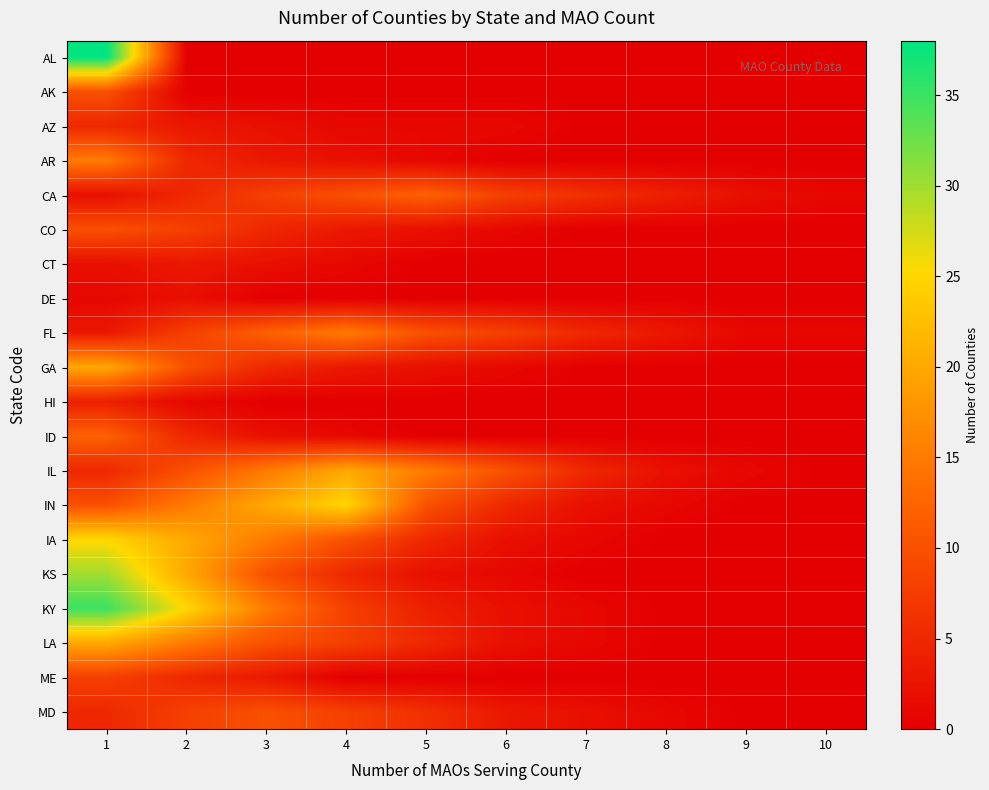

Reading right to left, extract all data points from this chart.

AL: 10=0	9=0	8=0	7=0	6=0	5=0	4=0	3=0	2=0	1=38
AK: 10=0	9=0	8=0	7=0	6=0	5=0	4=0	3=0	2=0	1=10
AZ: 10=0	9=0	8=0	7=0	6=1	5=1	4=1	3=2	2=3	1=5
AR: 10=0	9=0	8=0	7=0	6=0	5=1	4=2	3=3	2=5	1=15
CA: 10=1	9=2	8=4	7=6	6=8	5=12	4=10	3=8	2=5	1=2
CO: 10=0	9=0	8=0	7=0	6=1	5=2	4=3	3=5	2=8	1=10
CT: 10=0	9=0	8=0	7=0	6=0	5=0	4=1	3=2	2=3	1=2
DE: 10=0	9=0	8=0	7=0	6=0	5=0	4=0	3=0	2=2	1=1
FL: 10=1	9=1	8=3	7=5	6=8	5=10	4=15	3=12	2=8	1=3
GA: 10=0	9=0	8=0	7=0	6=1	5=2	4=3	3=5	2=10	1=20
HI: 10=0	9=0	8=0	7=0	6=0	5=0	4=0	3=0	2=1	1=4
ID: 10=0	9=0	8=0	7=0	6=0	5=0	4=1	3=2	2=5	1=12
IL: 10=0	9=1	8=2	7=5	6=10	5=15	4=20	3=15	2=10	1=5
IN: 10=0	9=0	8=1	7=2	6=5	5=10	4=25	3=20	2=15	1=10
IA: 10=0	9=0	8=0	7=1	6=2	5=5	4=10	3=15	2=20	1=25
KS: 10=0	9=0	8=0	7=0	6=1	5=2	4=5	3=10	2=20	1=30
KY: 10=0	9=0	8=0	7=1	6=2	5=4	4=8	3=15	2=25	1=35
LA: 10=0	9=0	8=0	7=1	6=2	5=5	4=8	3=10	2=15	1=20
ME: 10=0	9=0	8=0	7=0	6=0	5=0	4=0	3=3	2=5	1=8
MD: 10=0	9=0	8=1	7=2	6=3	5=6	4=8	3=10	2=8	1=5